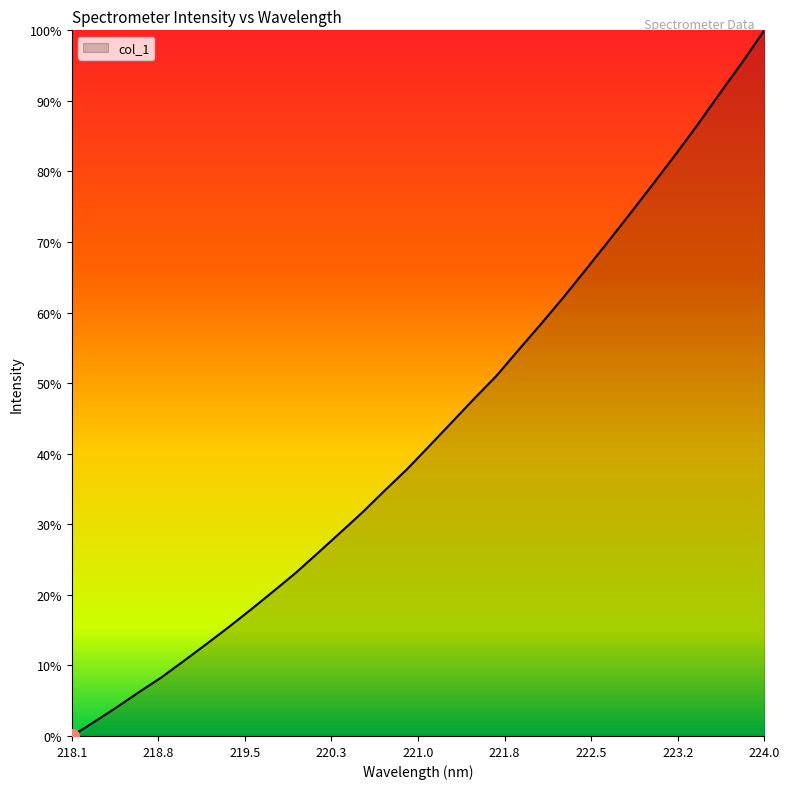

Does the chart have visible grid lines?

No